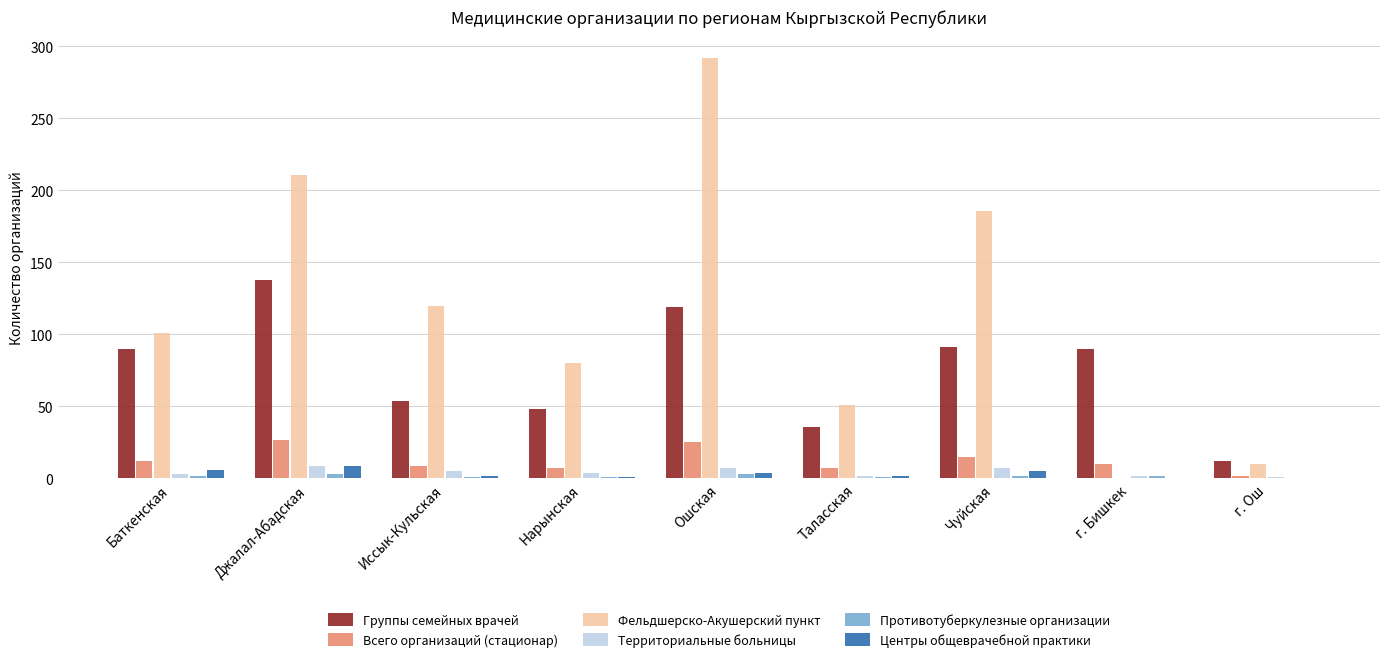

What is the approximate value of Группы семейных врачей at Джалал-Абадская, to the nearest 5?

140